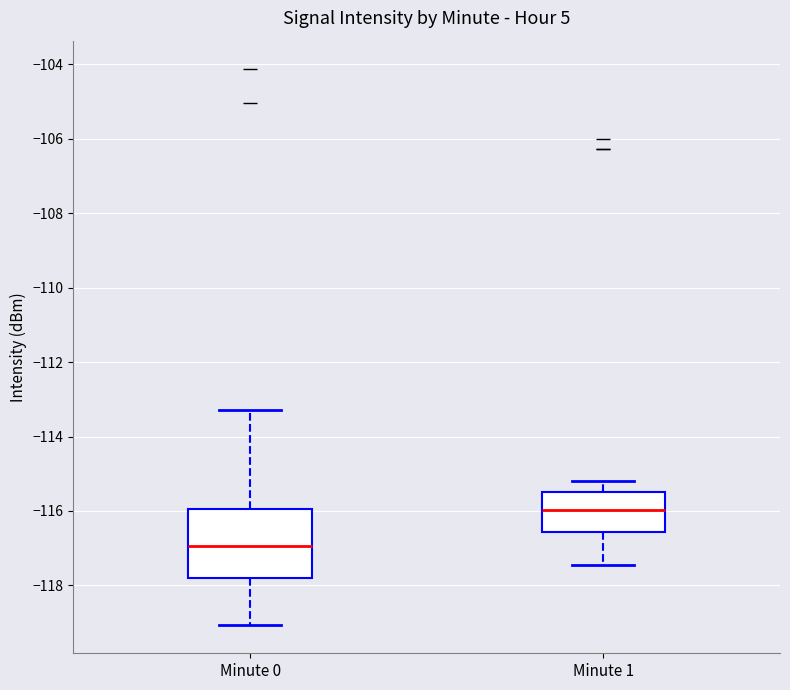

Where does the median line of the box for Minute 1 sit on the y-axis? The values are not printed on the chart, so give them approximately, as read against the axis.

-116.0